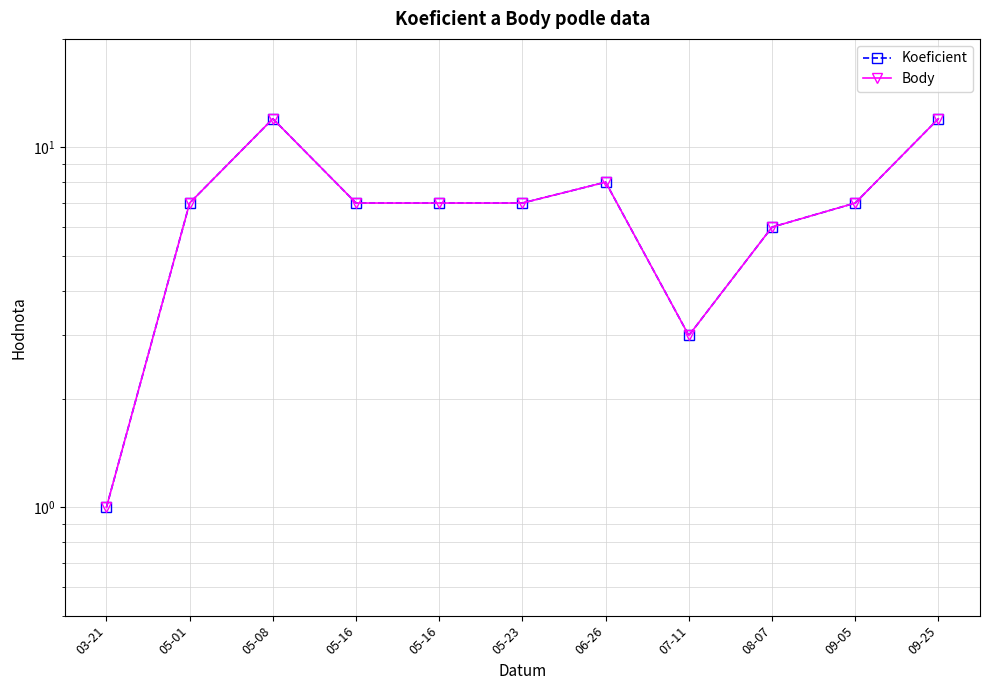

Which category has the lowest value in the Body series?

03-21